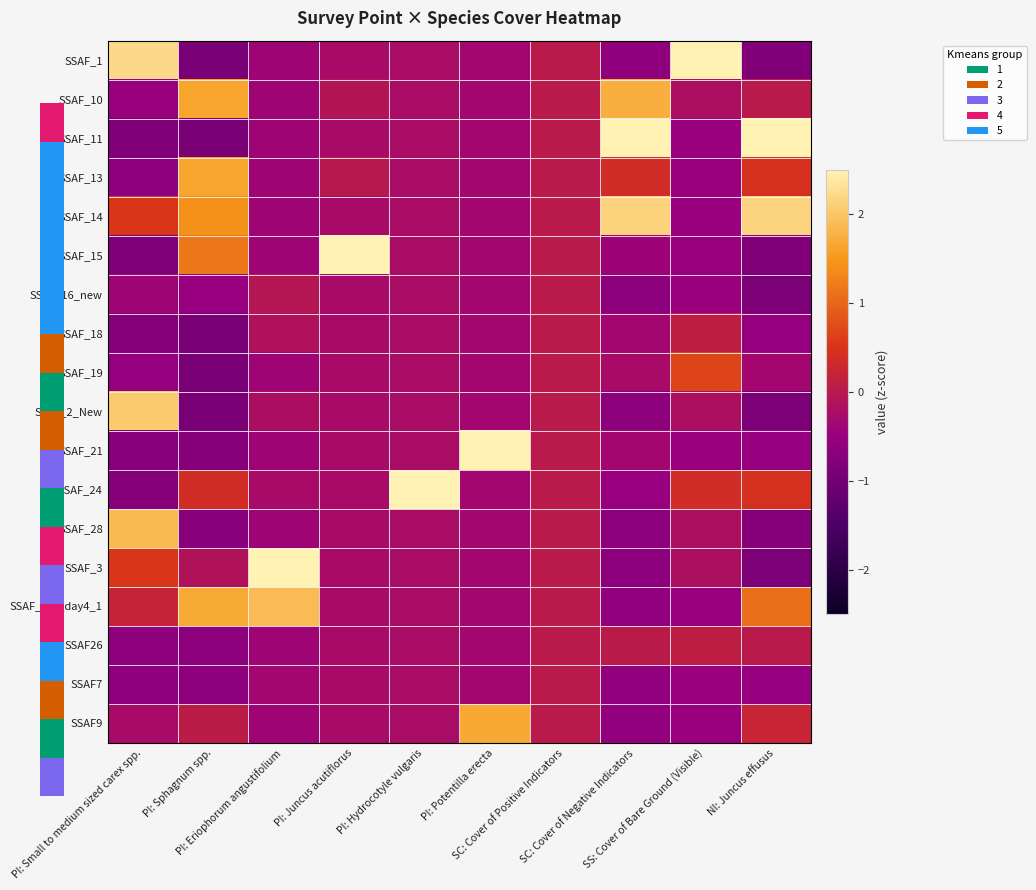

Reading left to right, list all the values displayed in this chart.

SSAF_1: PI: Small to medium sized carex spp.=2.2	PI: Sphagnum spp.=-0.9	PI: Eriophorum angustifolium=-0.4	PI: Juncus acutiflorus=-0.3	PI: Hydrocotyle vulgaris=-0.2	PI: Potentilla erecta=-0.3	SC: Cover of Positive Indicators=0.0	SC: Cover of Negative Indicators=-0.6	SS: Cover of Bare Ground (Visible)=3.9	NI: Juncus effusus=-0.8
SSAF_10: PI: Small to medium sized carex spp.=-0.5	PI: Sphagnum spp.=1.6	PI: Eriophorum angustifolium=-0.4	PI: Juncus acutiflorus=-0.1	PI: Hydrocotyle vulgaris=-0.2	PI: Potentilla erecta=-0.3	SC: Cover of Positive Indicators=0.0	SC: Cover of Negative Indicators=1.7	SS: Cover of Bare Ground (Visible)=-0.2	NI: Juncus effusus=0.0
SSAF_11: PI: Small to medium sized carex spp.=-0.8	PI: Sphagnum spp.=-0.9	PI: Eriophorum angustifolium=-0.4	PI: Juncus acutiflorus=-0.3	PI: Hydrocotyle vulgaris=-0.2	PI: Potentilla erecta=-0.3	SC: Cover of Positive Indicators=0.0	SC: Cover of Negative Indicators=2.5	SS: Cover of Bare Ground (Visible)=-0.5	NI: Juncus effusus=2.6
SSAF_13: PI: Small to medium sized carex spp.=-0.6	PI: Sphagnum spp.=1.6	PI: Eriophorum angustifolium=-0.4	PI: Juncus acutiflorus=-0.0	PI: Hydrocotyle vulgaris=-0.2	PI: Potentilla erecta=-0.3	SC: Cover of Positive Indicators=0.0	SC: Cover of Negative Indicators=0.4	SS: Cover of Bare Ground (Visible)=-0.5	NI: Juncus effusus=0.4
SSAF_14: PI: Small to medium sized carex spp.=0.5	PI: Sphagnum spp.=1.4	PI: Eriophorum angustifolium=-0.4	PI: Juncus acutiflorus=-0.3	PI: Hydrocotyle vulgaris=-0.2	PI: Potentilla erecta=-0.3	SC: Cover of Positive Indicators=0.0	SC: Cover of Negative Indicators=2.1	SS: Cover of Bare Ground (Visible)=-0.5	NI: Juncus effusus=2.2
SSAF_15: PI: Small to medium sized carex spp.=-0.8	PI: Sphagnum spp.=1.2	PI: Eriophorum angustifolium=-0.4	PI: Juncus acutiflorus=4.1	PI: Hydrocotyle vulgaris=-0.2	PI: Potentilla erecta=-0.3	SC: Cover of Positive Indicators=0.0	SC: Cover of Negative Indicators=-0.4	SS: Cover of Bare Ground (Visible)=-0.5	NI: Juncus effusus=-0.8
SSAF_16_new: PI: Small to medium sized carex spp.=-0.4	PI: Sphagnum spp.=-0.5	PI: Eriophorum angustifolium=-0.1	PI: Juncus acutiflorus=-0.3	PI: Hydrocotyle vulgaris=-0.2	PI: Potentilla erecta=-0.3	SC: Cover of Positive Indicators=0.0	SC: Cover of Negative Indicators=-0.7	SS: Cover of Bare Ground (Visible)=-0.5	NI: Juncus effusus=-0.9
SSAF_18: PI: Small to medium sized carex spp.=-0.7	PI: Sphagnum spp.=-0.9	PI: Eriophorum angustifolium=-0.1	PI: Juncus acutiflorus=-0.3	PI: Hydrocotyle vulgaris=-0.2	PI: Potentilla erecta=-0.3	SC: Cover of Positive Indicators=0.0	SC: Cover of Negative Indicators=-0.3	SS: Cover of Bare Ground (Visible)=0.1	NI: Juncus effusus=-0.6
SSAF_19: PI: Small to medium sized carex spp.=-0.5	PI: Sphagnum spp.=-0.9	PI: Eriophorum angustifolium=-0.4	PI: Juncus acutiflorus=-0.3	PI: Hydrocotyle vulgaris=-0.2	PI: Potentilla erecta=-0.3	SC: Cover of Positive Indicators=0.0	SC: Cover of Negative Indicators=-0.3	SS: Cover of Bare Ground (Visible)=0.7	NI: Juncus effusus=-0.3
SSAF_2_New: PI: Small to medium sized carex spp.=2.0	PI: Sphagnum spp.=-0.9	PI: Eriophorum angustifolium=-0.2	PI: Juncus acutiflorus=-0.3	PI: Hydrocotyle vulgaris=-0.2	PI: Potentilla erecta=-0.3	SC: Cover of Positive Indicators=0.0	SC: Cover of Negative Indicators=-0.7	SS: Cover of Bare Ground (Visible)=-0.2	NI: Juncus effusus=-0.9
SSAF_21: PI: Small to medium sized carex spp.=-0.7	PI: Sphagnum spp.=-0.8	PI: Eriophorum angustifolium=-0.4	PI: Juncus acutiflorus=-0.3	PI: Hydrocotyle vulgaris=-0.2	PI: Potentilla erecta=3.7	SC: Cover of Positive Indicators=0.0	SC: Cover of Negative Indicators=-0.3	SS: Cover of Bare Ground (Visible)=-0.5	NI: Juncus effusus=-0.5
SSAF_24: PI: Small to medium sized carex spp.=-0.7	PI: Sphagnum spp.=0.4	PI: Eriophorum angustifolium=-0.3	PI: Juncus acutiflorus=-0.3	PI: Hydrocotyle vulgaris=4.1	PI: Potentilla erecta=-0.3	SC: Cover of Positive Indicators=0.0	SC: Cover of Negative Indicators=-0.5	SS: Cover of Bare Ground (Visible)=0.4	NI: Juncus effusus=0.4
SSAF_28: PI: Small to medium sized carex spp.=1.9	PI: Sphagnum spp.=-0.7	PI: Eriophorum angustifolium=-0.4	PI: Juncus acutiflorus=-0.3	PI: Hydrocotyle vulgaris=-0.2	PI: Potentilla erecta=-0.3	SC: Cover of Positive Indicators=0.0	SC: Cover of Negative Indicators=-0.7	SS: Cover of Bare Ground (Visible)=-0.2	NI: Juncus effusus=-0.7
SSAF_3: PI: Small to medium sized carex spp.=0.5	PI: Sphagnum spp.=-0.1	PI: Eriophorum angustifolium=3.5	PI: Juncus acutiflorus=-0.3	PI: Hydrocotyle vulgaris=-0.2	PI: Potentilla erecta=-0.3	SC: Cover of Positive Indicators=0.0	SC: Cover of Negative Indicators=-0.7	SS: Cover of Bare Ground (Visible)=-0.2	NI: Juncus effusus=-0.9
SSAF_MG_day4_1: PI: Small to medium sized carex spp.=0.2	PI: Sphagnum spp.=1.7	PI: Eriophorum angustifolium=1.9	PI: Juncus acutiflorus=-0.3	PI: Hydrocotyle vulgaris=-0.2	PI: Potentilla erecta=-0.3	SC: Cover of Positive Indicators=0.0	SC: Cover of Negative Indicators=-0.6	SS: Cover of Bare Ground (Visible)=-0.5	NI: Juncus effusus=1.1
SSAF26: PI: Small to medium sized carex spp.=-0.6	PI: Sphagnum spp.=-0.7	PI: Eriophorum angustifolium=-0.4	PI: Juncus acutiflorus=-0.3	PI: Hydrocotyle vulgaris=-0.2	PI: Potentilla erecta=-0.3	SC: Cover of Positive Indicators=0.0	SC: Cover of Negative Indicators=0.0	SS: Cover of Bare Ground (Visible)=0.1	NI: Juncus effusus=0.0
SSAF7: PI: Small to medium sized carex spp.=-0.6	PI: Sphagnum spp.=-0.7	PI: Eriophorum angustifolium=-0.3	PI: Juncus acutiflorus=-0.3	PI: Hydrocotyle vulgaris=-0.2	PI: Potentilla erecta=-0.3	SC: Cover of Positive Indicators=0.0	SC: Cover of Negative Indicators=-0.6	SS: Cover of Bare Ground (Visible)=-0.5	NI: Juncus effusus=-0.5
SSAF9: PI: Small to medium sized carex spp.=-0.3	PI: Sphagnum spp.=0.0	PI: Eriophorum angustifolium=-0.4	PI: Juncus acutiflorus=-0.3	PI: Hydrocotyle vulgaris=-0.2	PI: Potentilla erecta=1.7	SC: Cover of Positive Indicators=0.0	SC: Cover of Negative Indicators=-0.6	SS: Cover of Bare Ground (Visible)=-0.5	NI: Juncus effusus=0.2